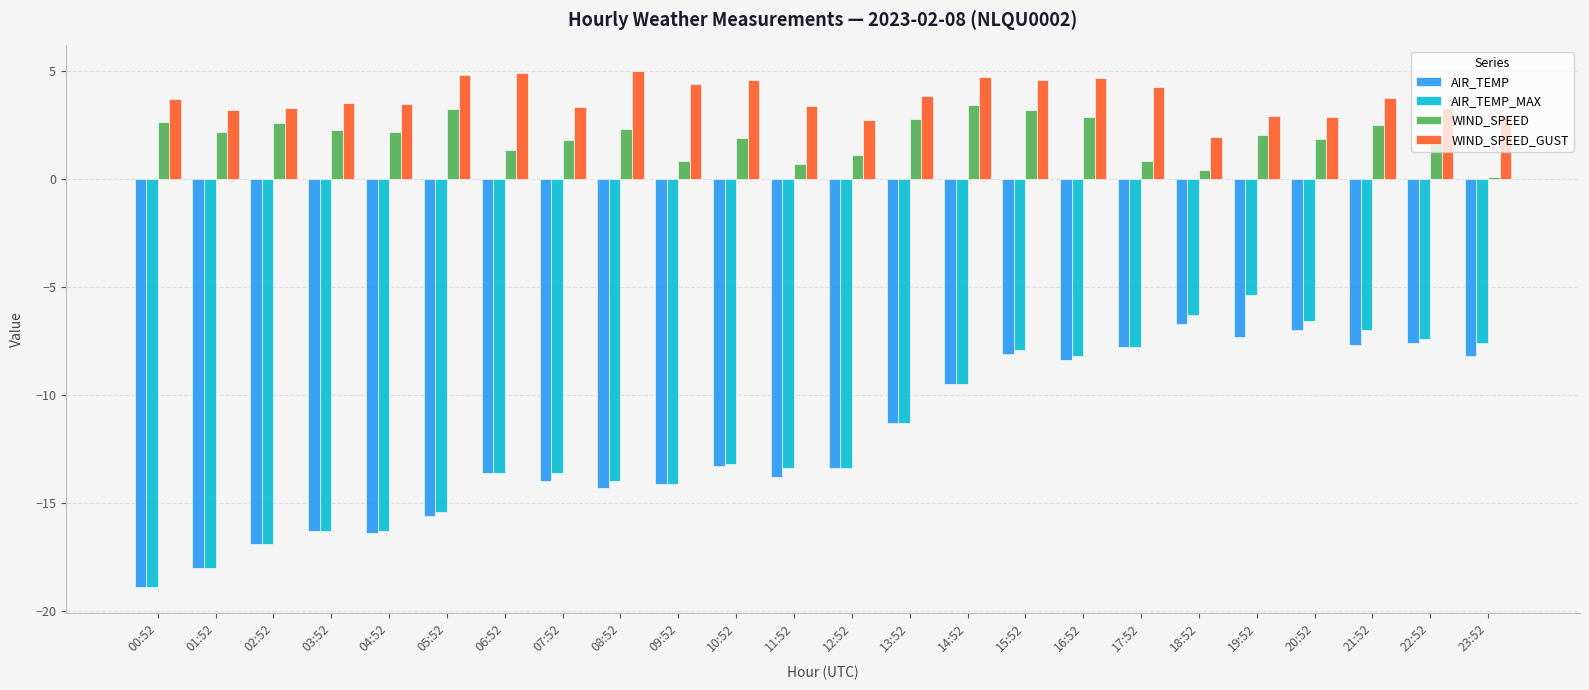

What is the value of the AIR_TEMP bar at the 3rd from the left?

-16.9